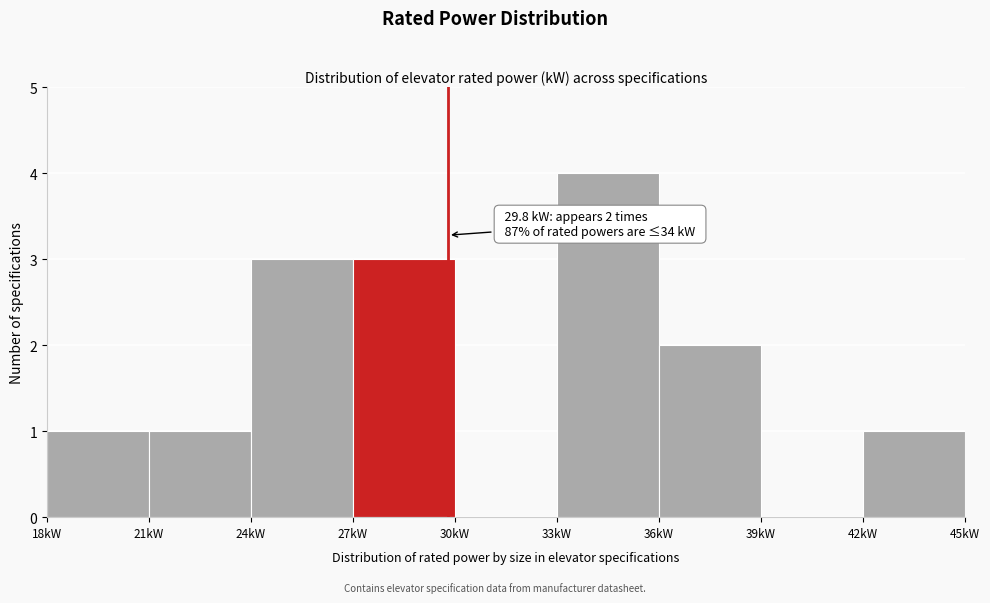

Which range on the x-axis has the tallest bar?

33 to 36